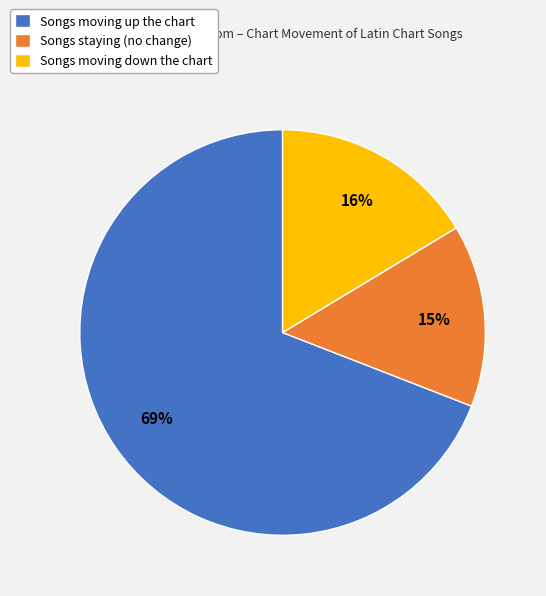

To the nearest percent, what is the combined percentage of Songs staying (no change) and Songs moving up the chart?

84%